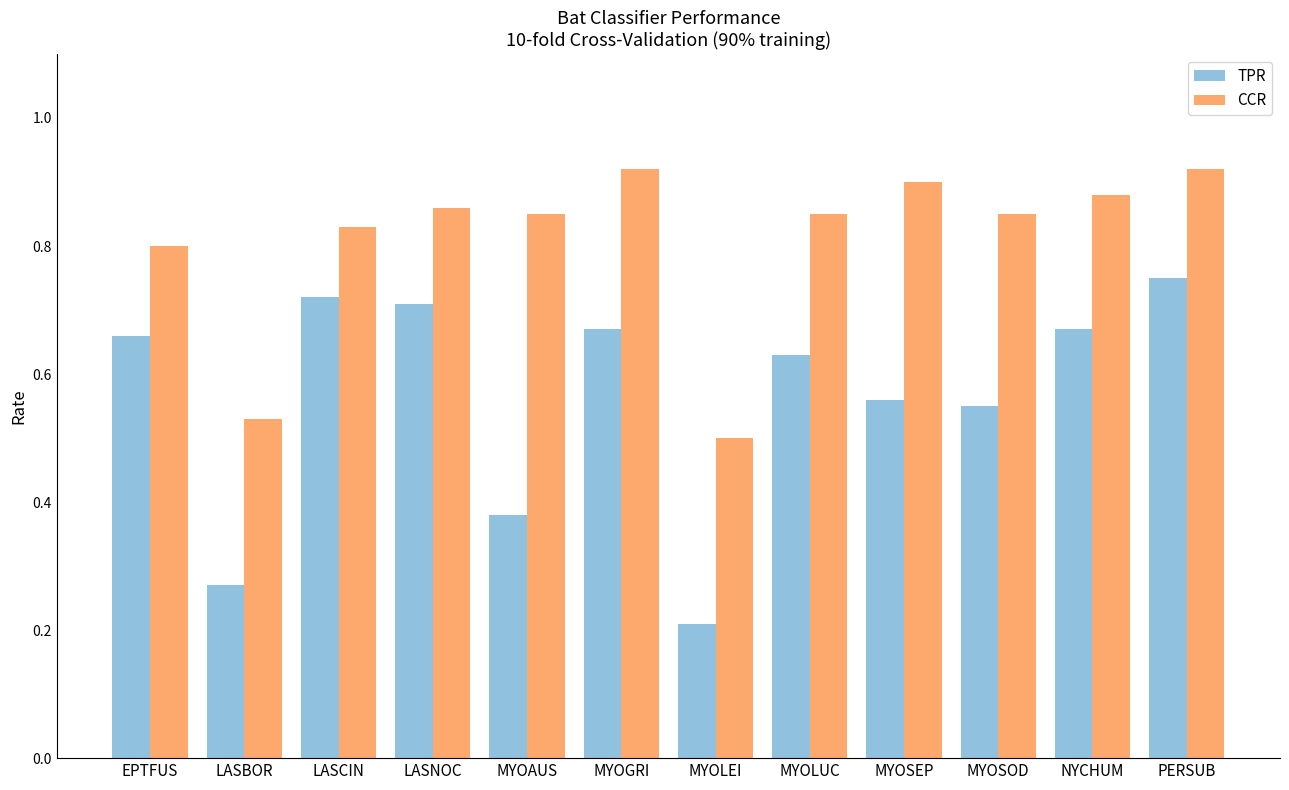

Which category has the lowest value in the CCR series?

MYOLEI